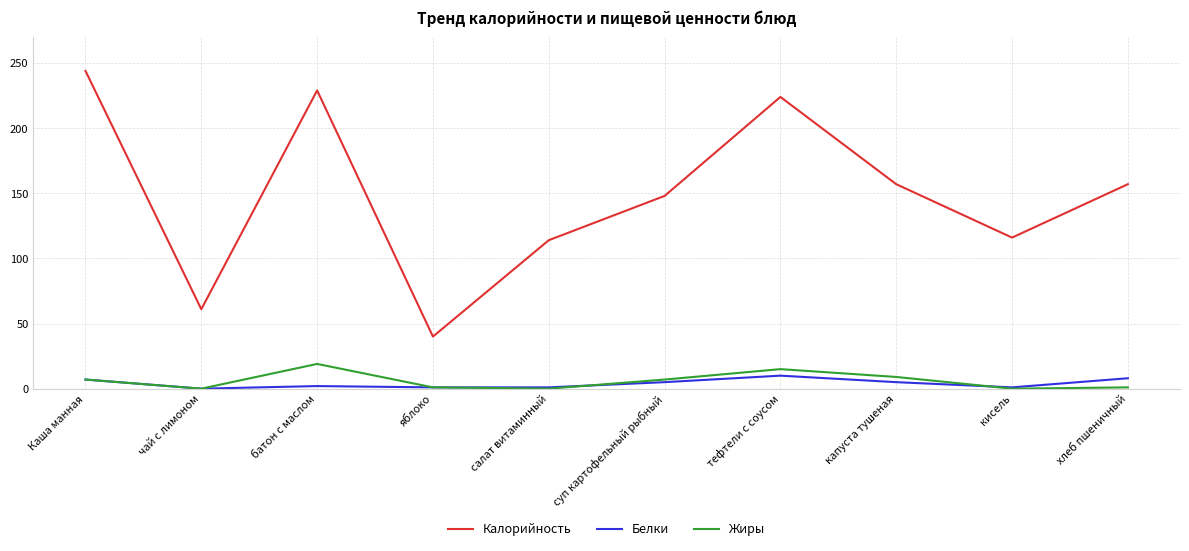

Read the Белки value at тефтели с соусом, to the nearest 5.

10